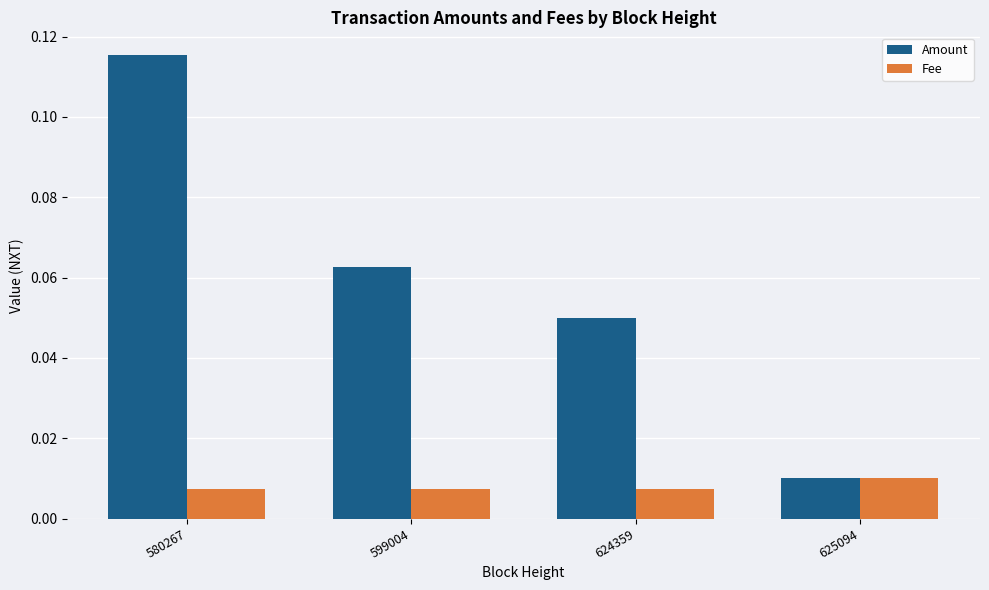

The Amount series shows 0.2 at 580267. True or false?

False